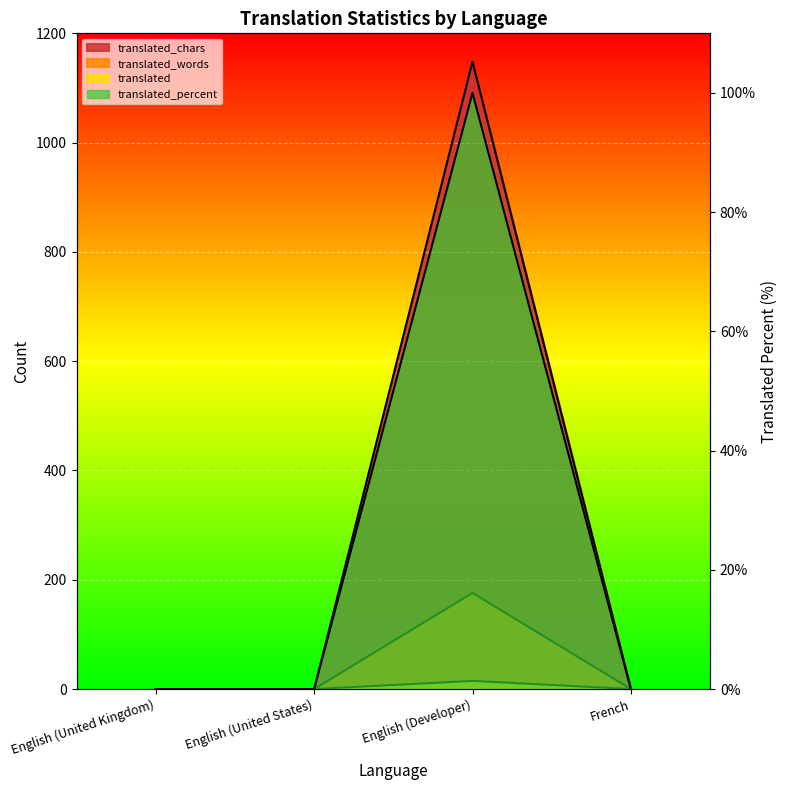

What are all the series names shown in the legend?

translated, translated_percent, translated_words, translated_chars